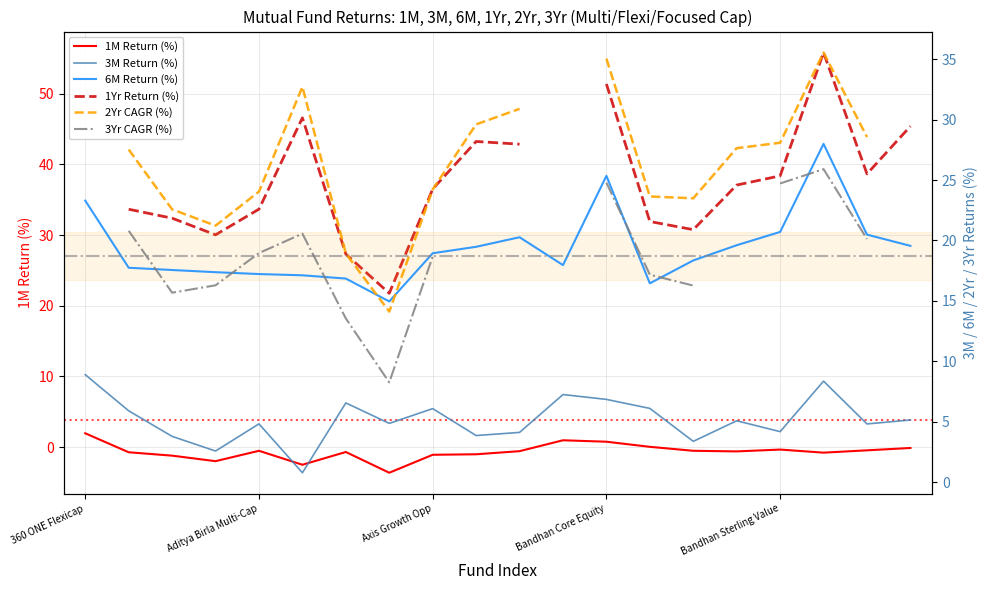

Where is 6M Return (%) nearest to the value 21?

Bandhan Sterling Value